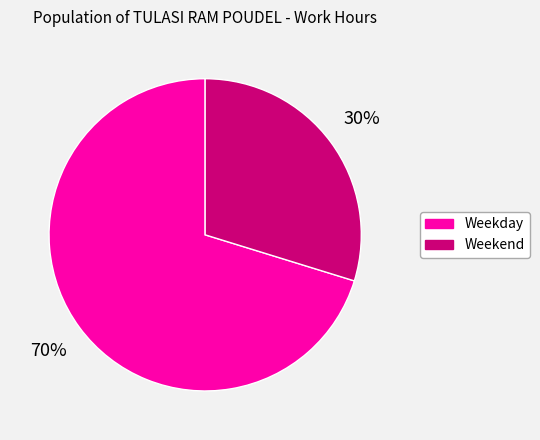

How many slices are in this pie chart?

2